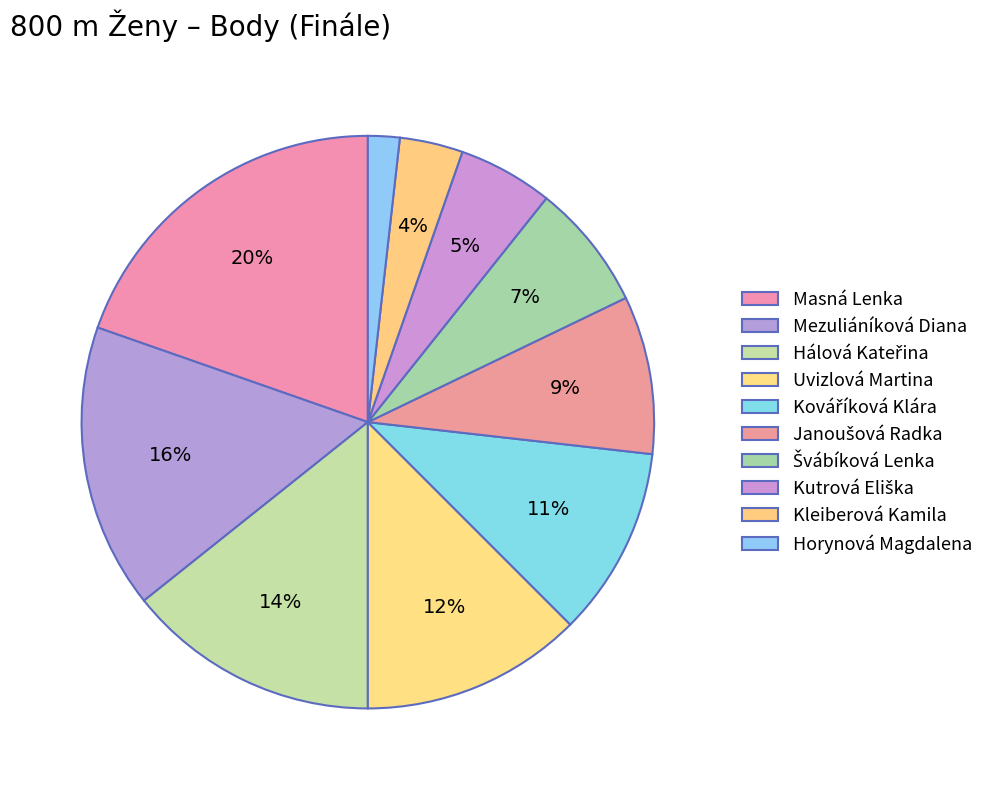

What percentage is the Uvizlová Martina slice, to the nearest percent?

12%